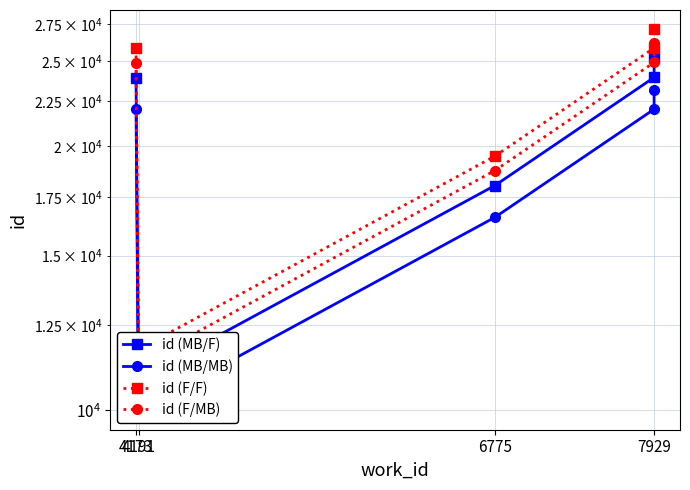

Reading left to right, transcribe all the data shown in this chart.

id (MB/F): 23923.0	10864.0	18031.0	23936.0	25155.0
id (MB/MB): 22009.2	9994.9	16588.5	22021.1	23142.6
id (F/F): 25836.8	11733.1	19473.5	25850.9	27167.4
id (F/MB): 24879.9	11298.6	18752.2	24893.4	26161.2